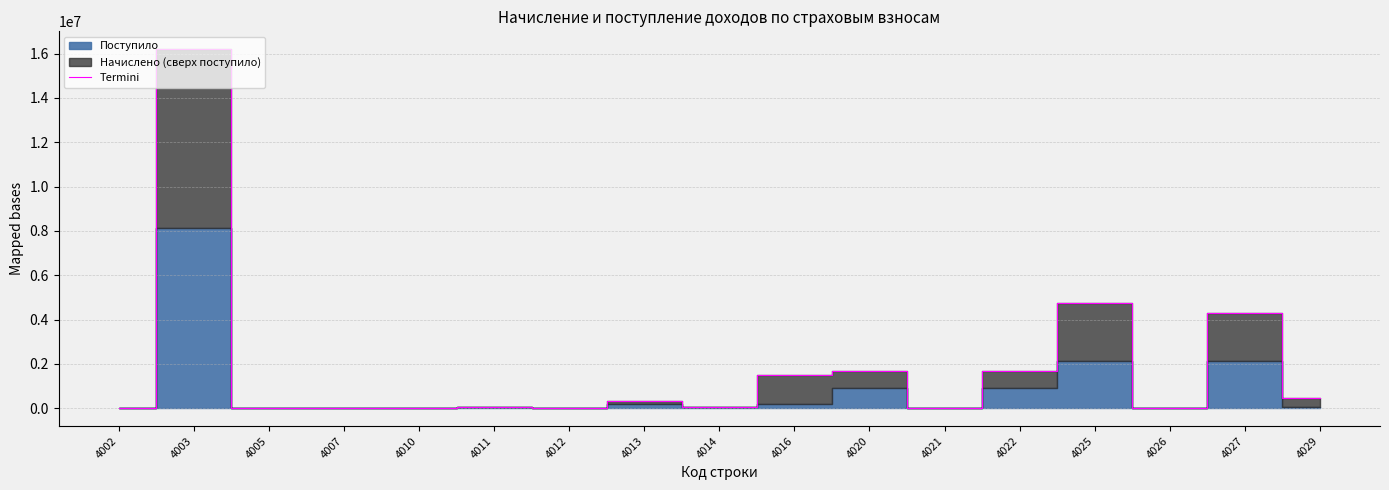

Rank the categories by value from lowest to highest.

4005, 4021, 4026, 4010, 4002, 4007, 4012, 4011, 4014, 4013, 4029, 4016, 4022, 4020, 4027, 4025, 4003